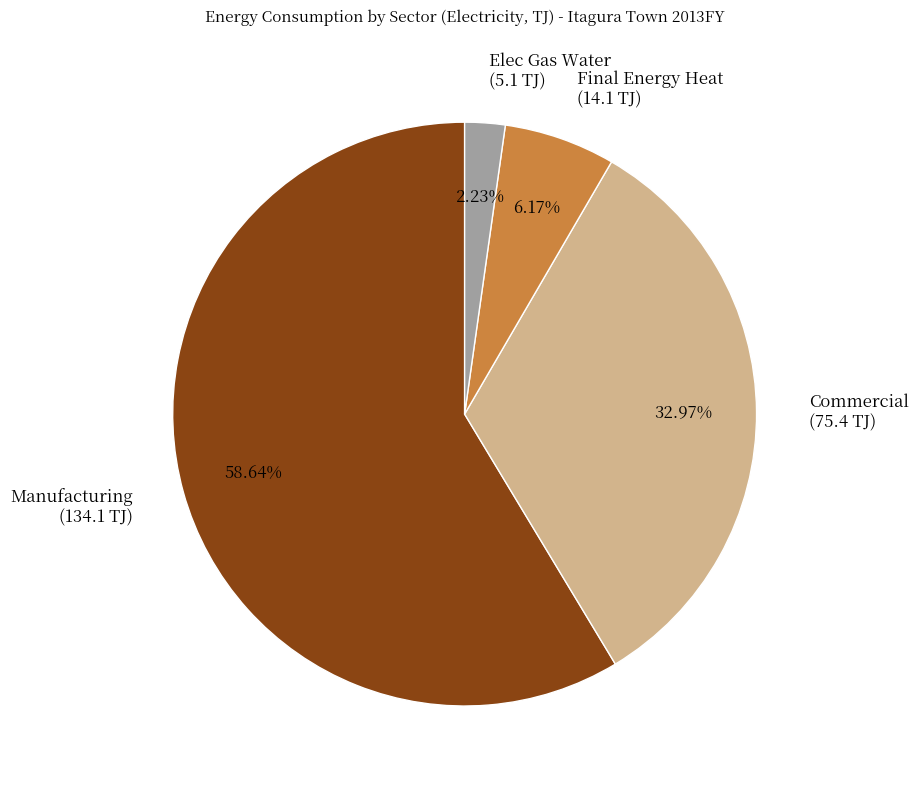

How many segments does this pie chart have?

4